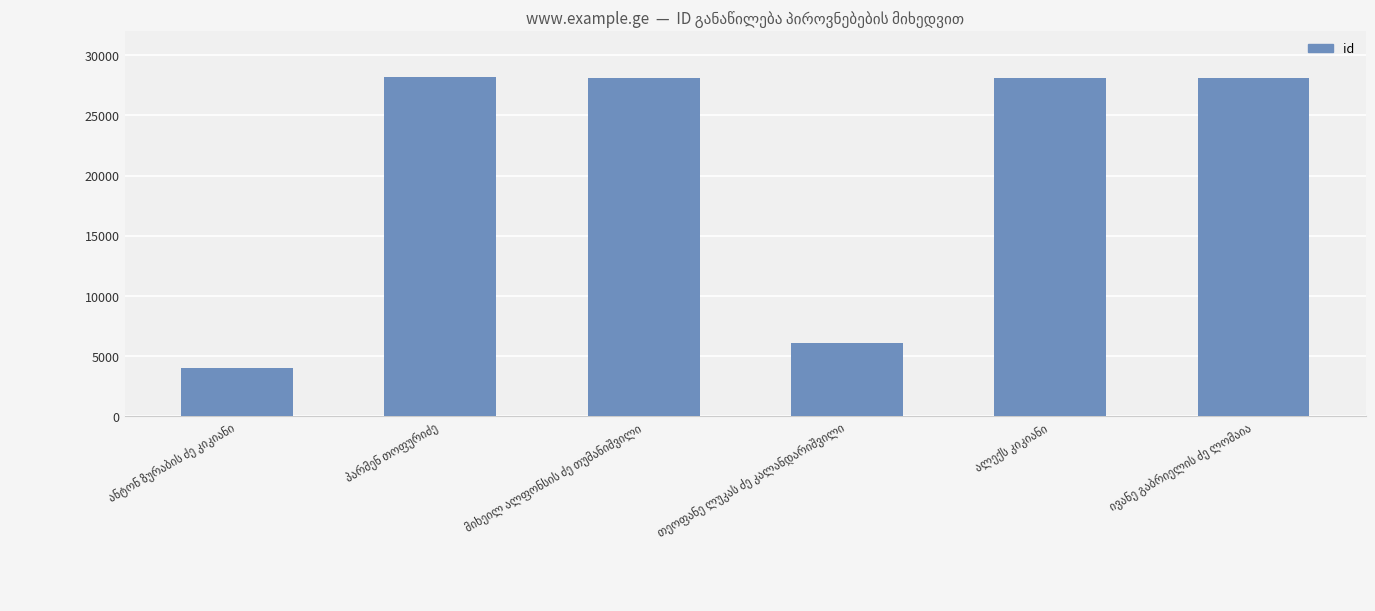

What is the value of the 1st bar from the left?

4045